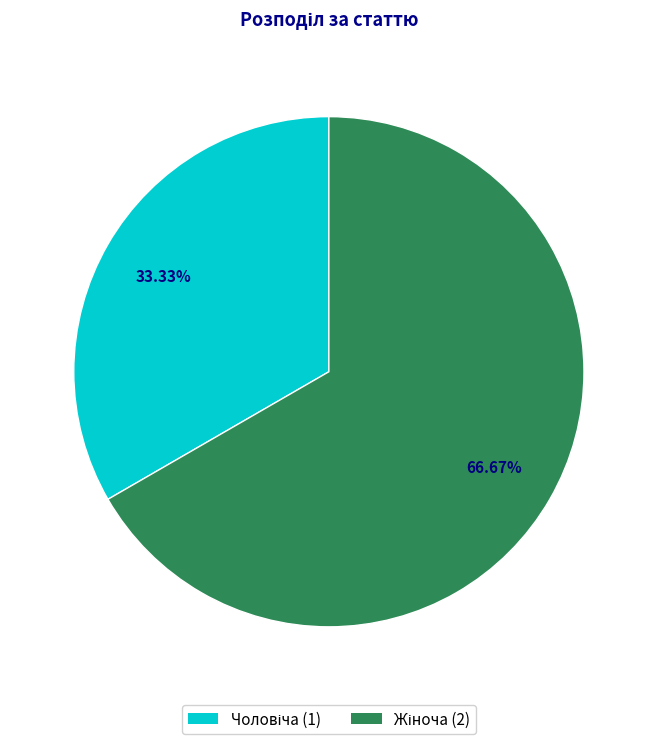

What is the ratio of the value at Жіноча to the value at Чоловіча?

2.0